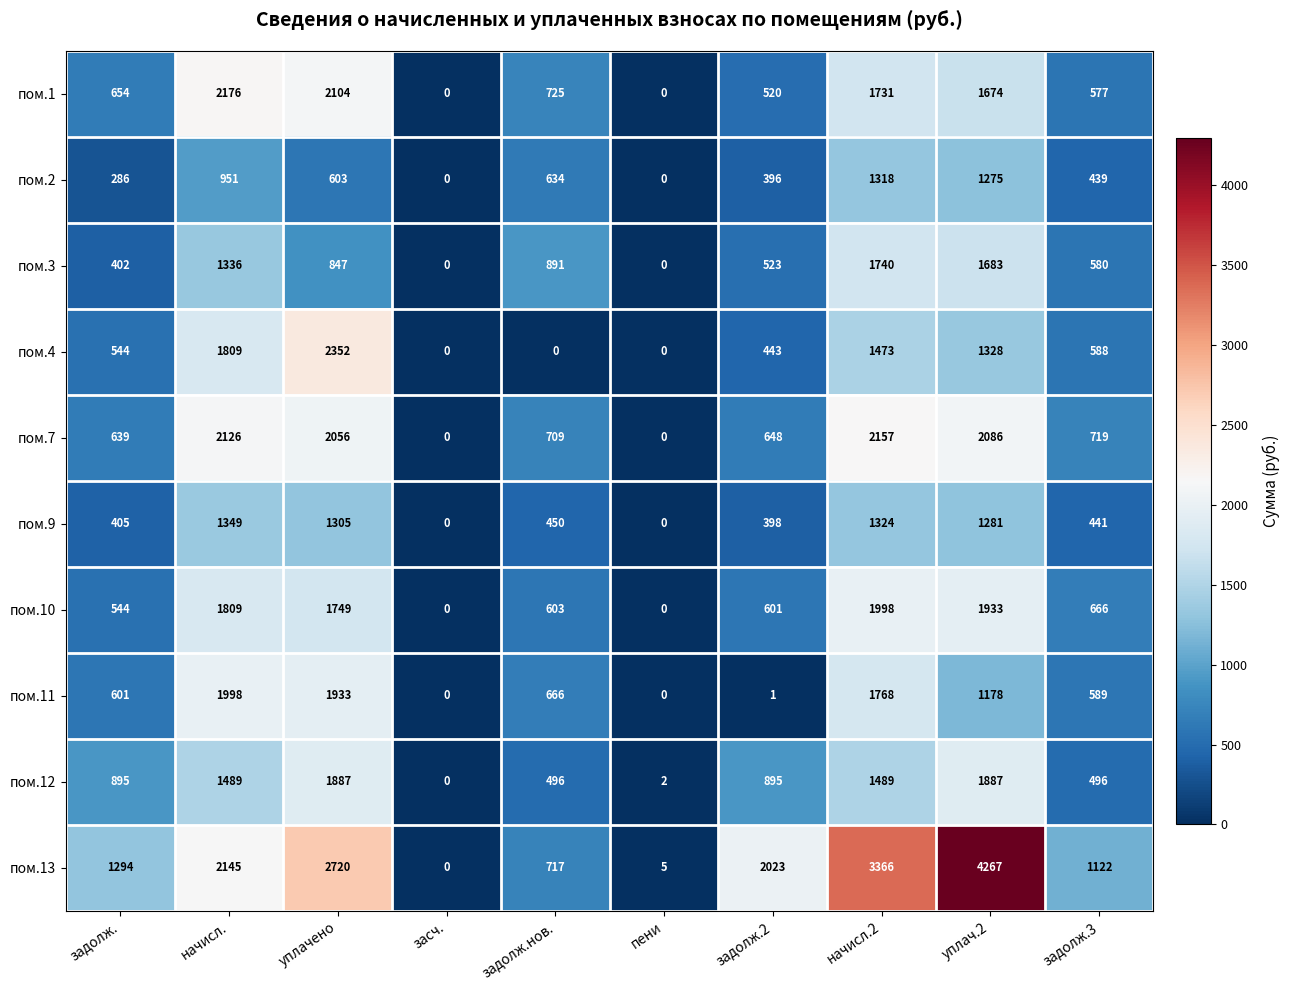

How many distinct data groups are displayed?

10